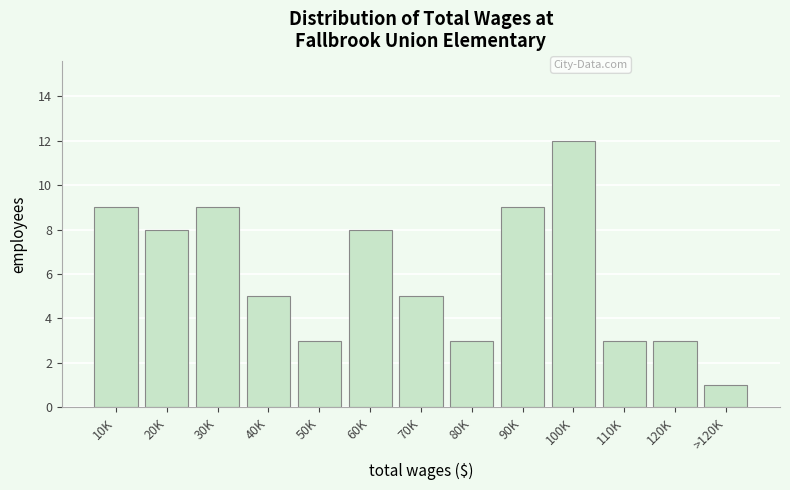

Reading left to right, transcribe all the data shown in this chart.

10K=9	20K=8	30K=9	40K=5	50K=3	60K=8	70K=5	80K=3	90K=9	100K=12	110K=3	120K=3	>120K=1